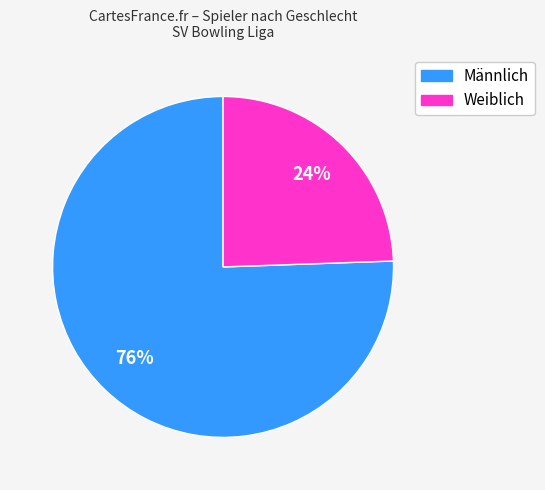

How many slices are in this pie chart?

2